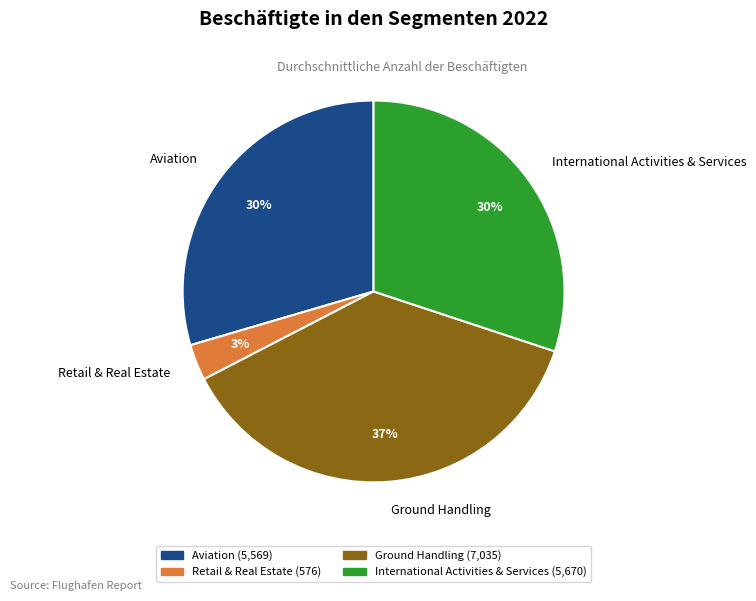

How many slices are in this pie chart?

4